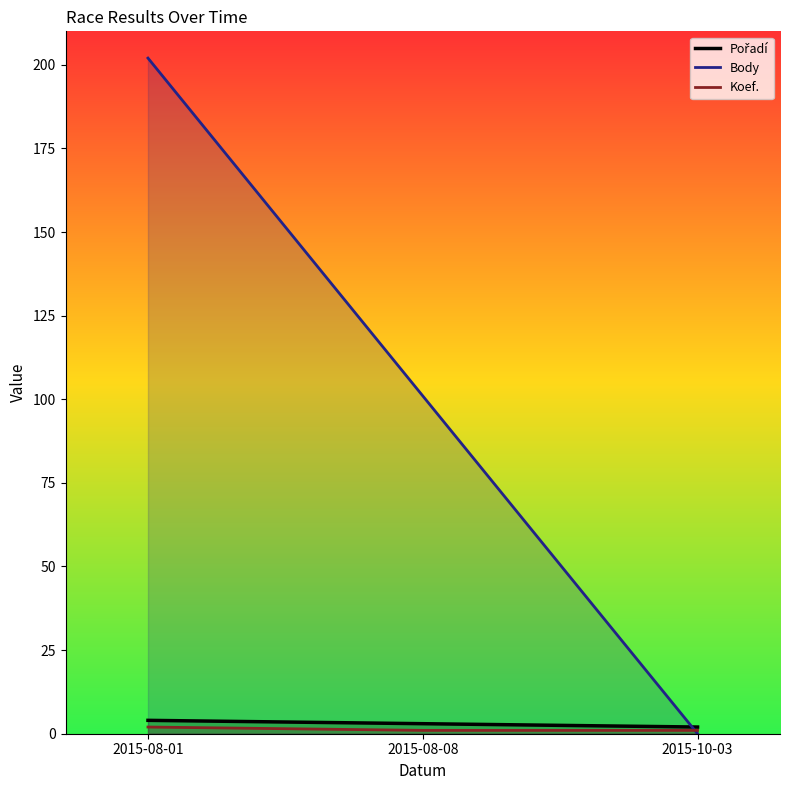

Reading left to right, list all the values displayed in this chart.

Pořadí: 2015-08-01=4	2015-08-08=3	2015-10-03=2
Body: 2015-08-01=202	2015-08-08=101	2015-10-03=0
Koef.: 2015-08-01=2	2015-08-08=1	2015-10-03=1